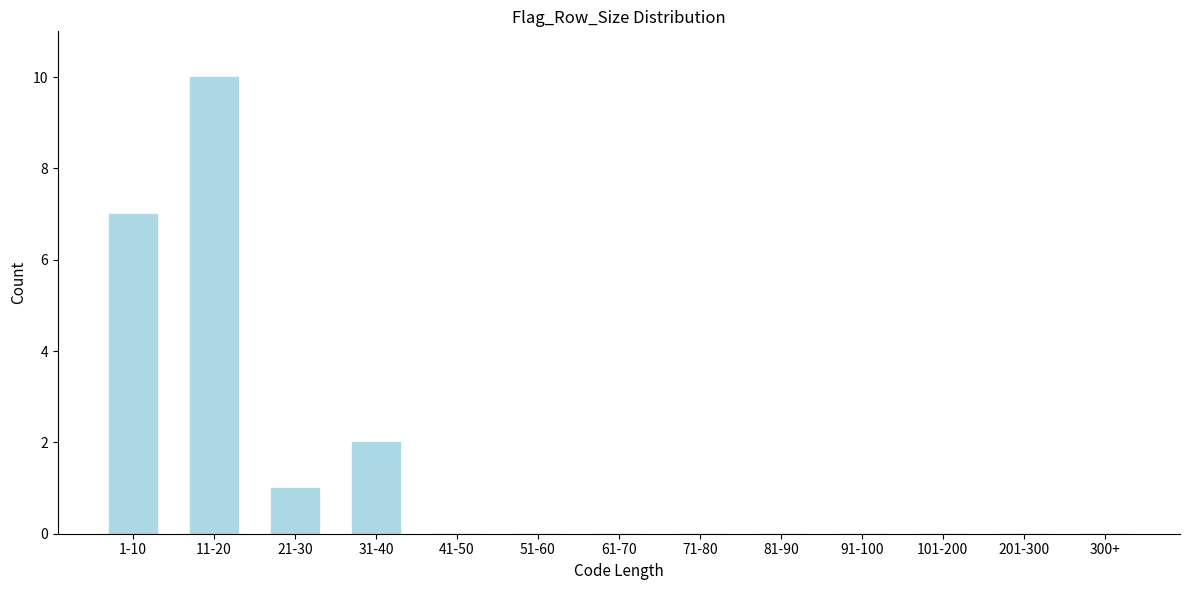

Reading left to right, what are all the values shown in this chart?

1-10=7	11-20=10	21-30=1	31-40=2	41-50=0	51-60=0	61-70=0	71-80=0	81-90=0	91-100=0	101-200=0	201-300=0	300+=0